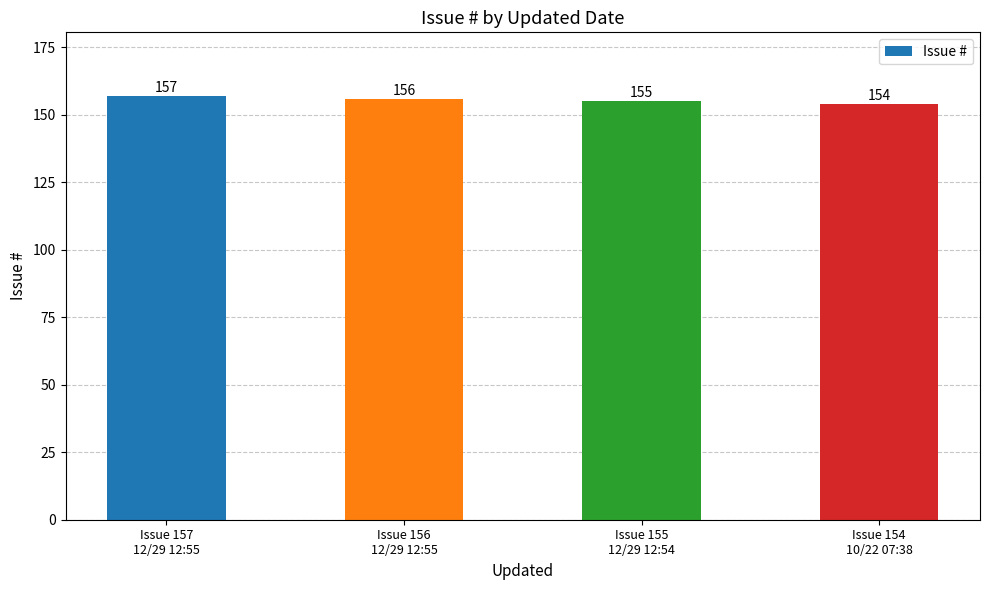

Rank the categories by value from highest to lowest.

Issue 157
12/29 12:55, Issue 156
12/29 12:55, Issue 155
12/29 12:54, Issue 154
10/22 07:38